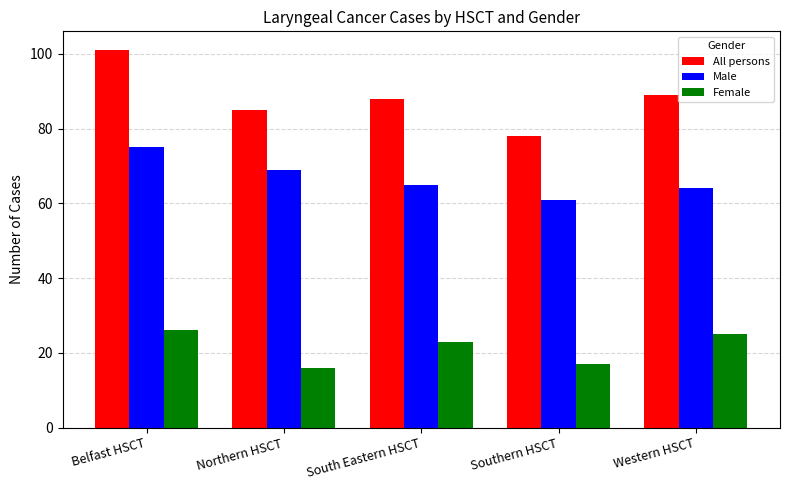

Which series has the largest total across all categories?

All persons